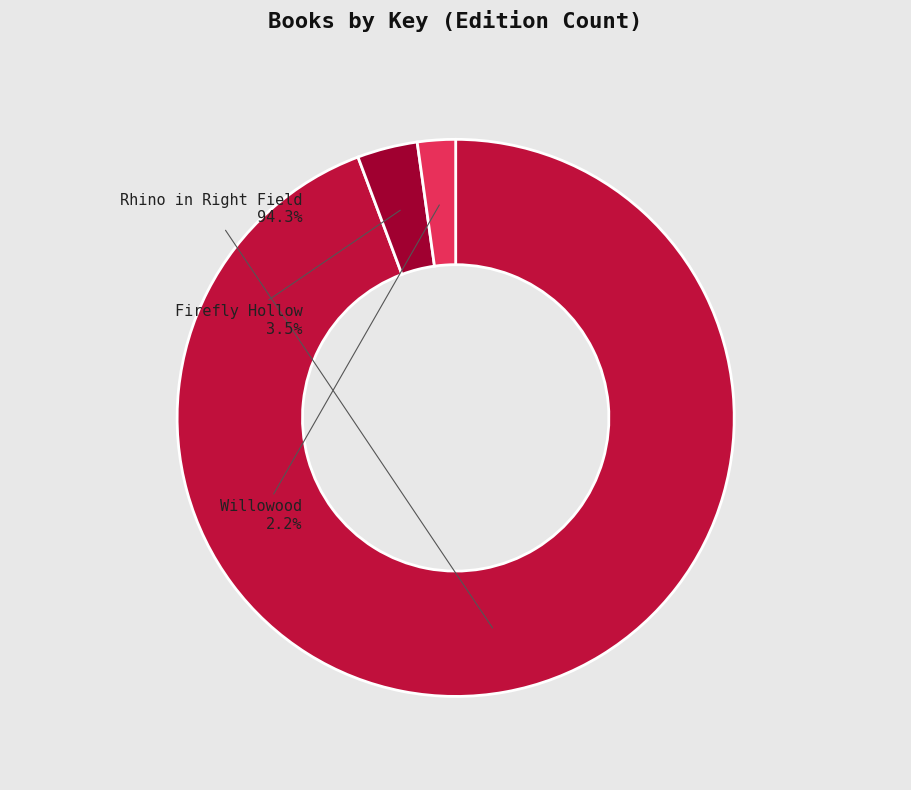

Is there any slice that represents more than half of the pie?

Yes